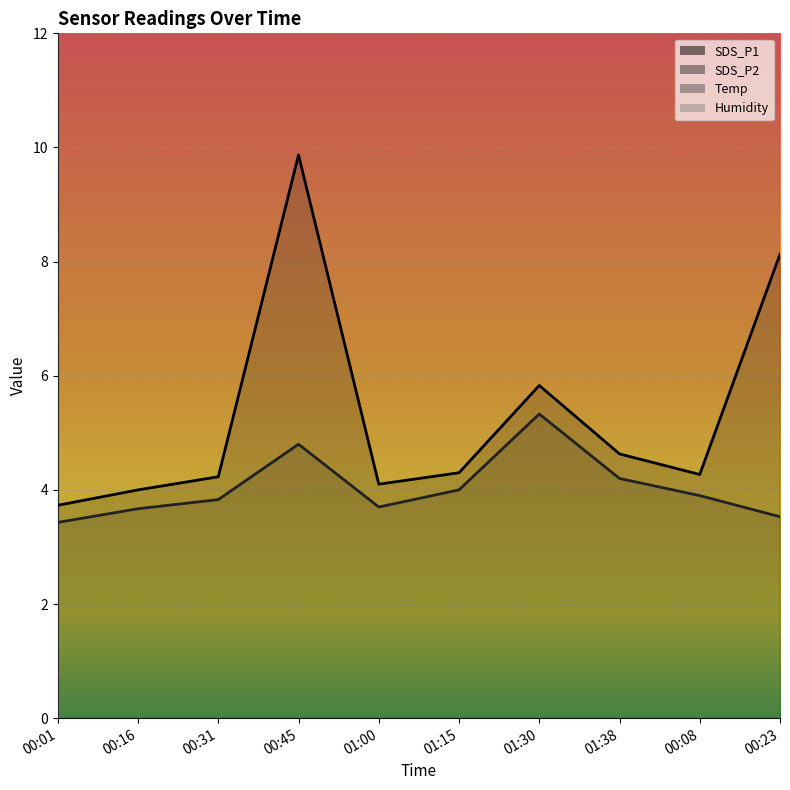

What is the value of the SDS_P2 point at the 10th from the left?

3.5